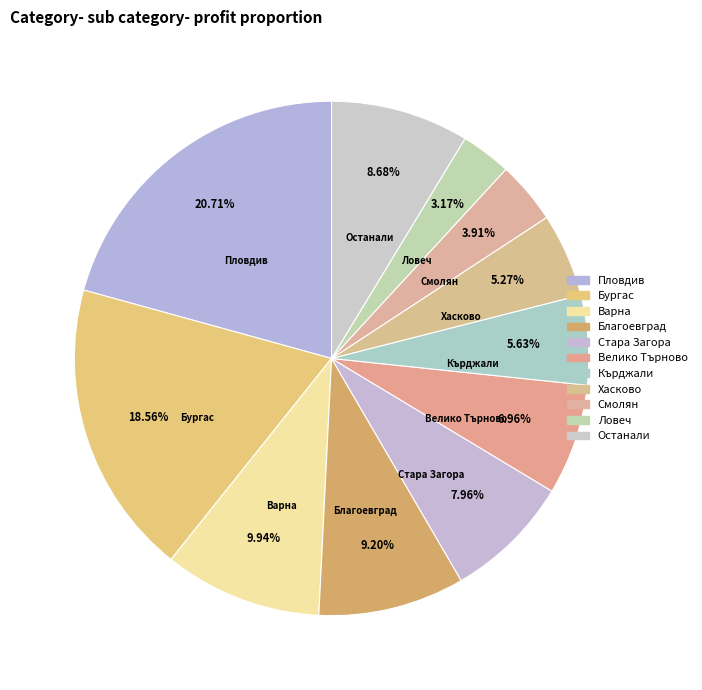

Count the number of slices in the pie.

11